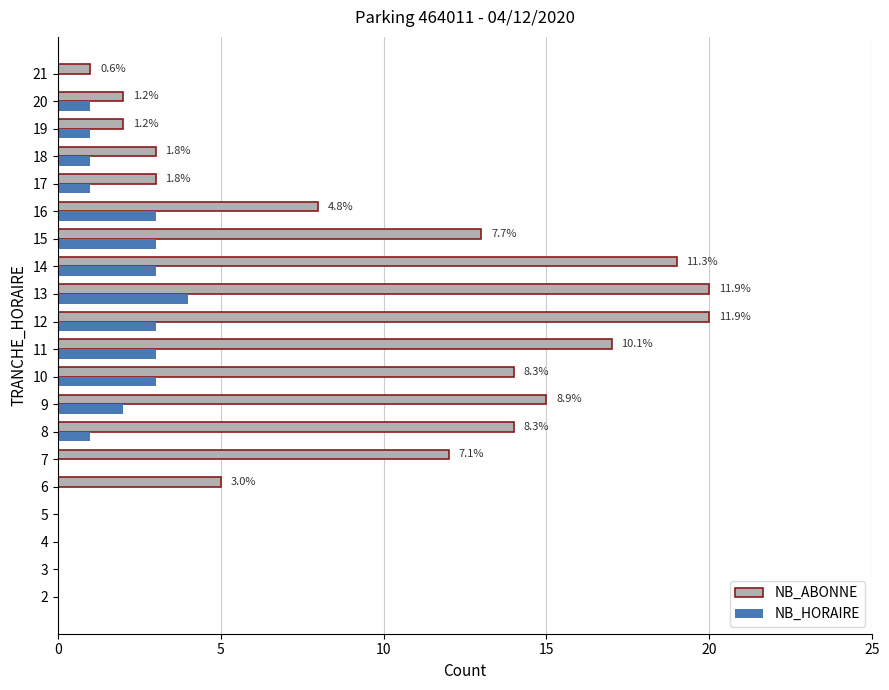

Is it true that NB_HORAIRE equals 3 at 10?

True